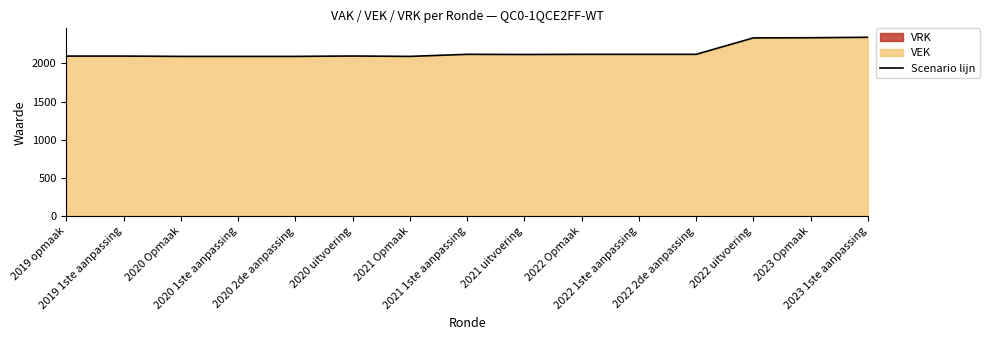

Approximately how many times larger is the value at 2021 uitvoering compared to 2021 1ste aanpassing?

1.0